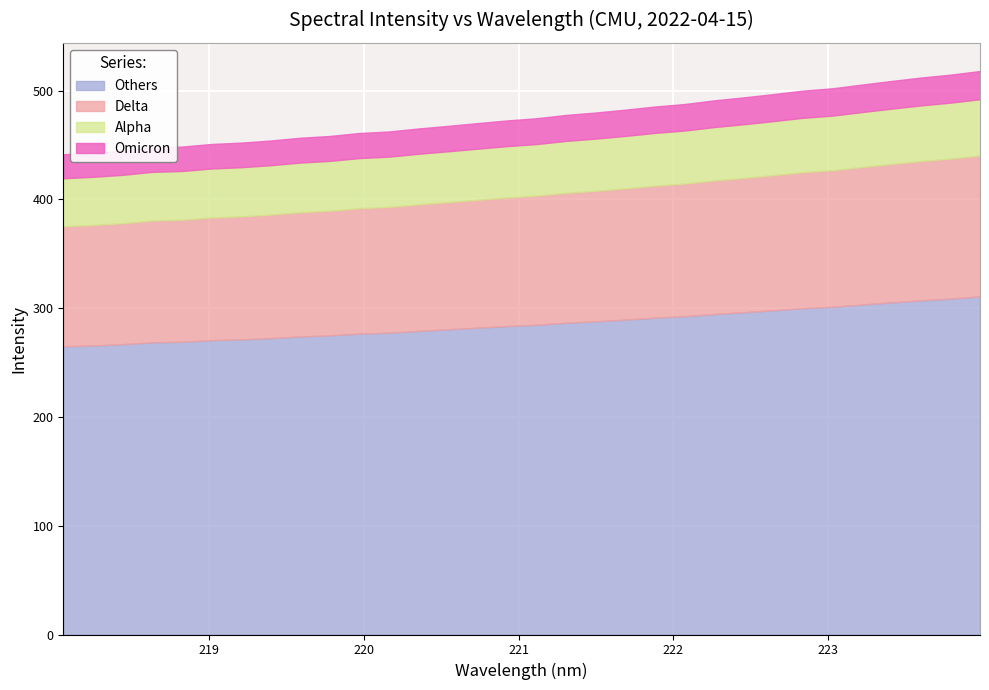

Rank the categories by value from highest to lowest.

223.9802, 223.7895, 223.5987, 223.408, 223.2172, 223.0264, 222.8355, 222.6447, 222.4538, 222.263, 222.0721, 221.8812, 221.6902, 221.4993, 221.3083, 221.1174, 220.9264, 220.7354, 220.5444, 220.3533, 220.1623, 219.9712, 219.7801, 219.589, 219.3979, 219.2067, 219.0156, 218.8244, 218.6332, 218.442, 218.2508, 218.0596